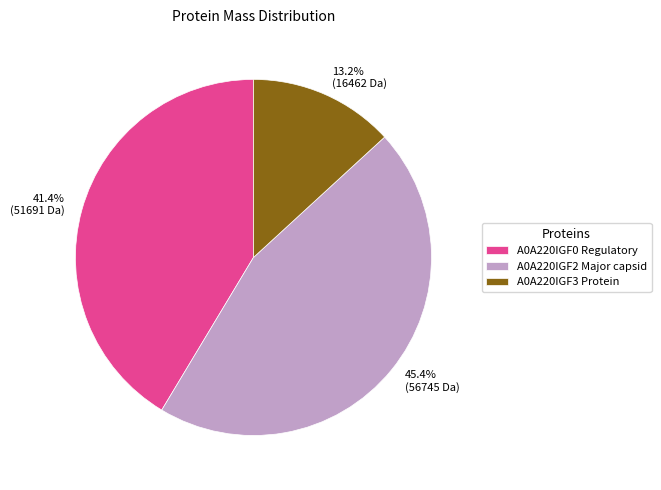

Do A0A220IGF3 Protein and A0A220IGF2 Major capsid together represent more than half of the pie?

Yes